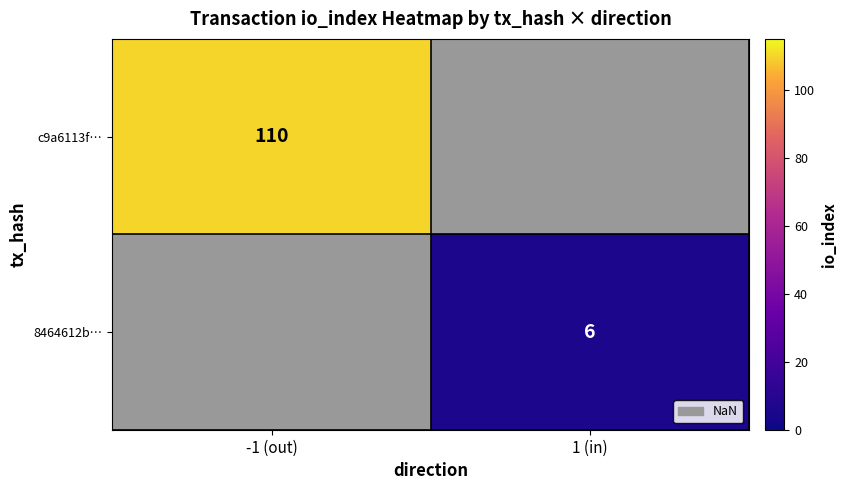

The c9a6113f… series shows 110 at -1 (out). True or false?

True